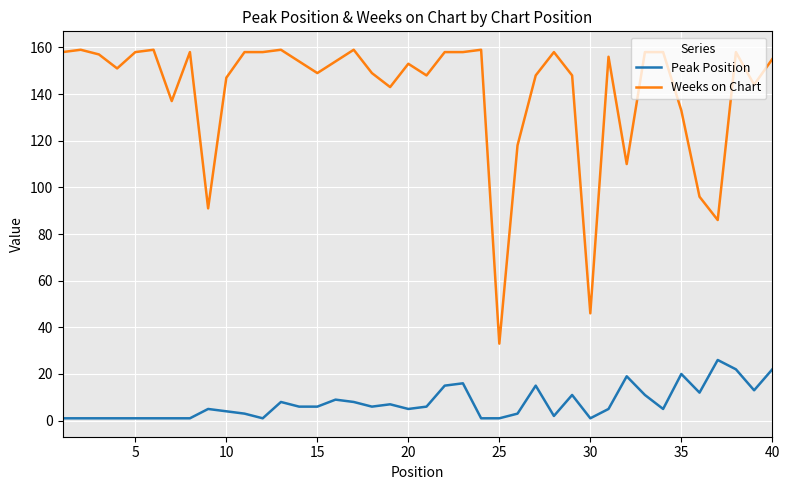

What is the difference between the maximum and minimum values in the Weeks on Chart series?

126